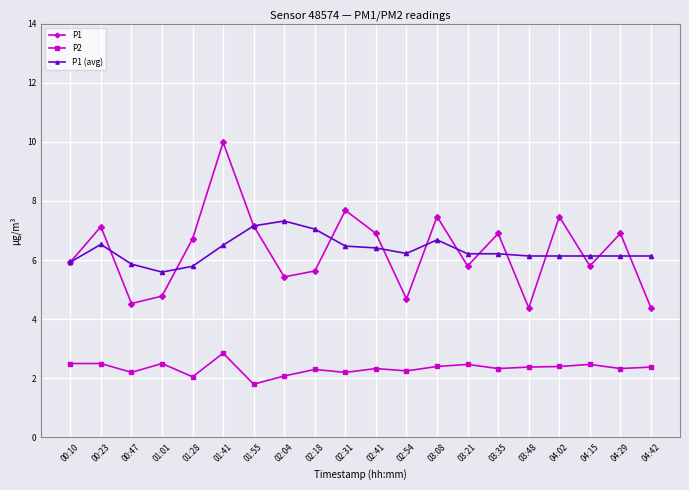

Rank the series at 00:23 from highest to lowest value.

P1, P1 (avg), P2